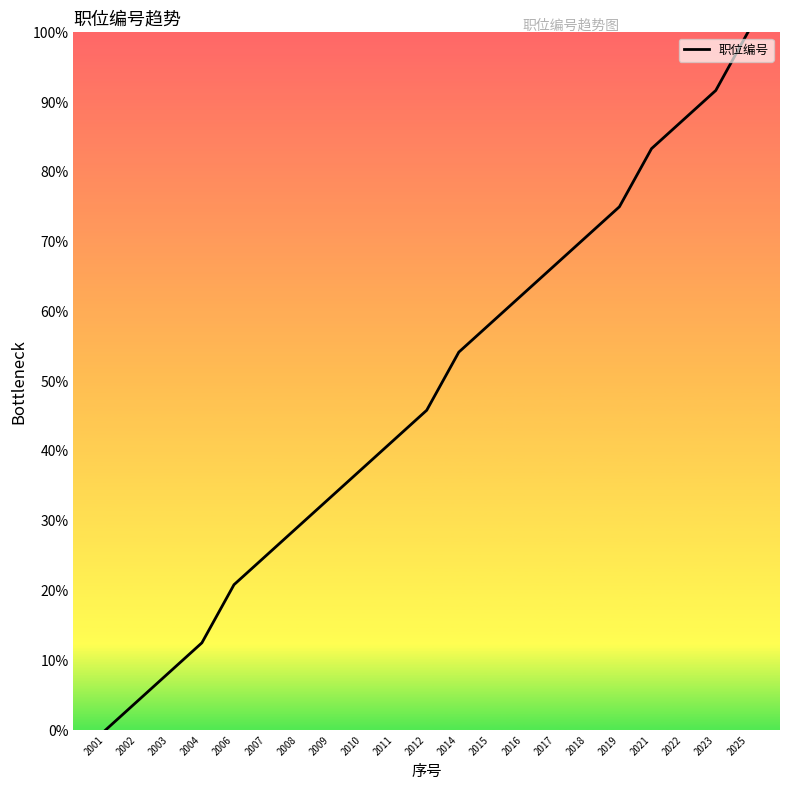

Reading left to right, list all the values displayed in this chart.

2001=0.0	2002=4.2	2003=8.3	2004=12.5	2006=20.8	2007=25.0	2008=29.2	2009=33.3	2010=37.5	2011=41.7	2012=45.8	2014=54.2	2015=58.3	2016=62.5	2017=66.7	2018=70.8	2019=75.0	2021=83.3	2022=87.5	2023=91.7	2025=100.0